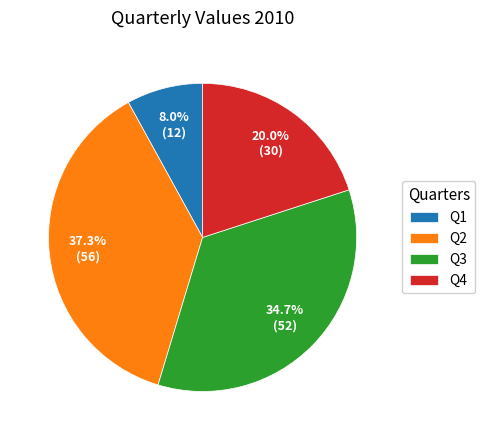

Is it true that Q1 is 8% of the pie?

True